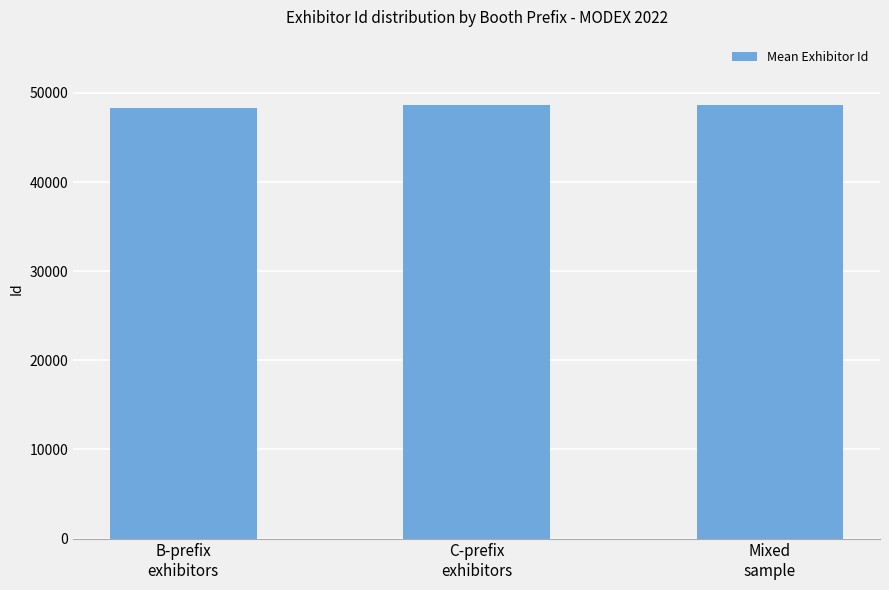

What is the value of the 1st bar from the left?

48336